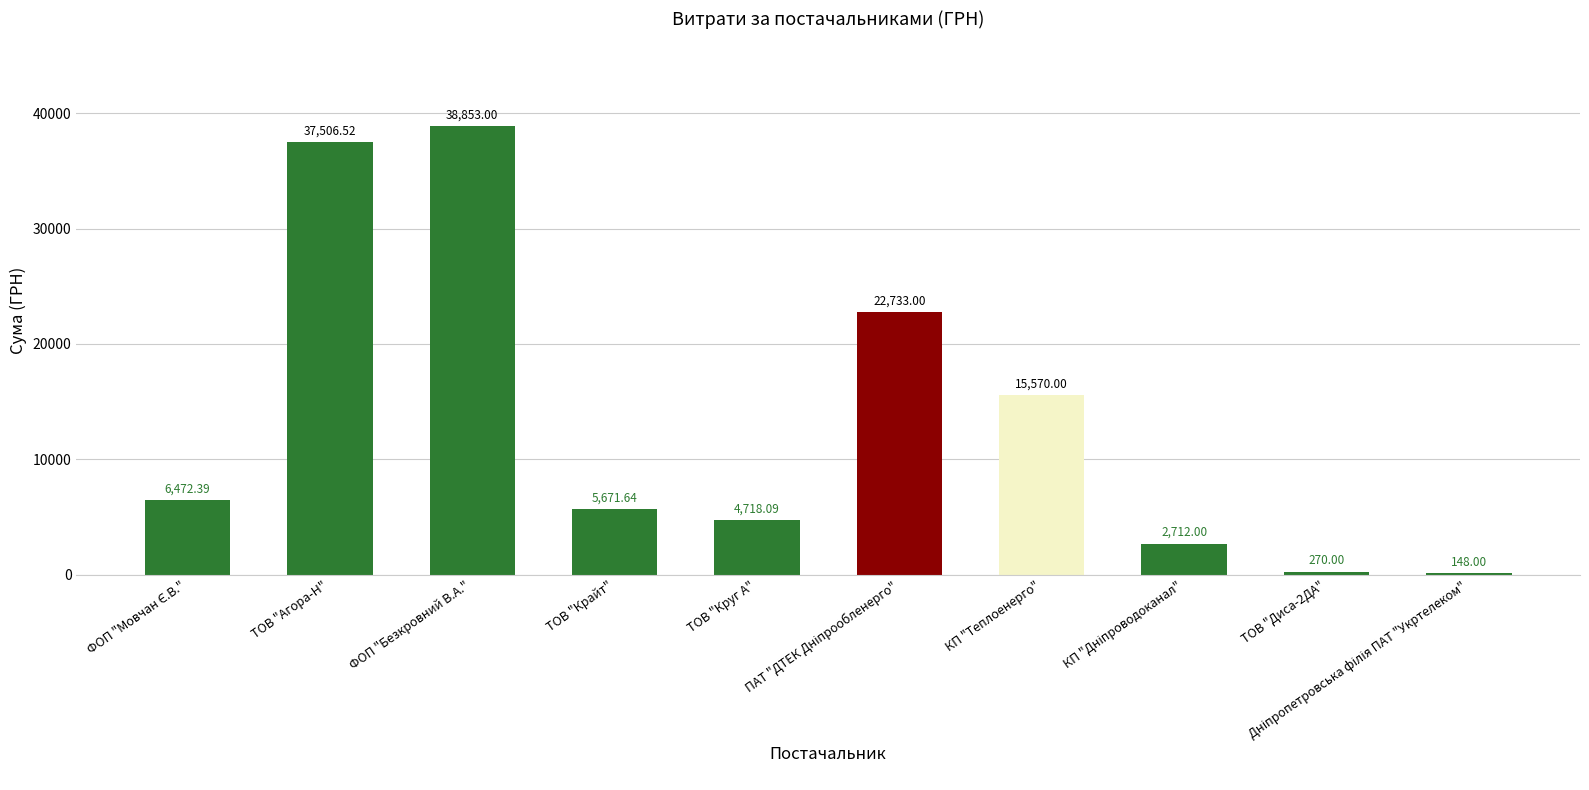

What is the sum of all values?

134654.6